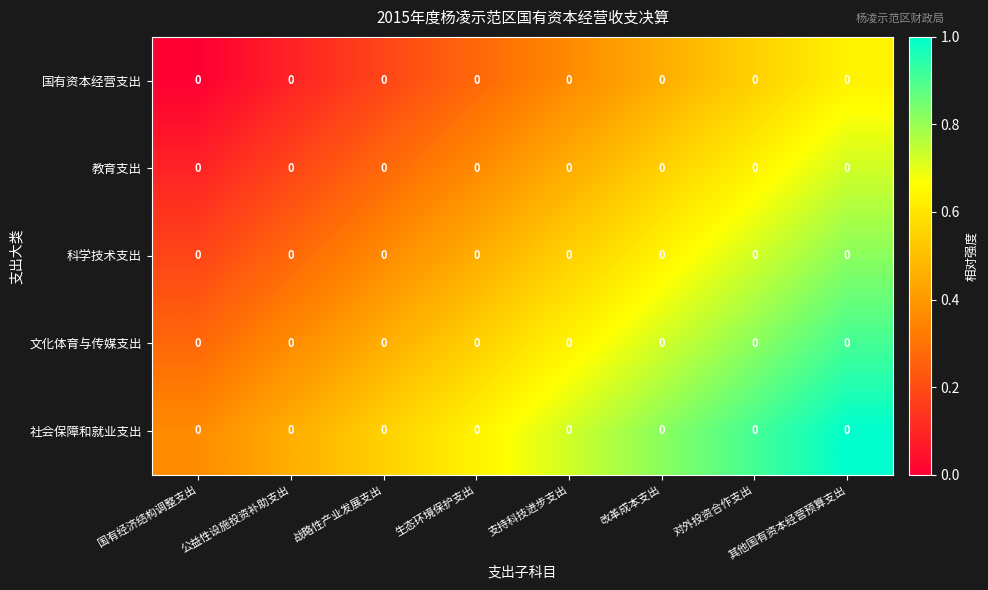

What is the difference between the highest and lowest values at 战略性产业发展支出?

0.4